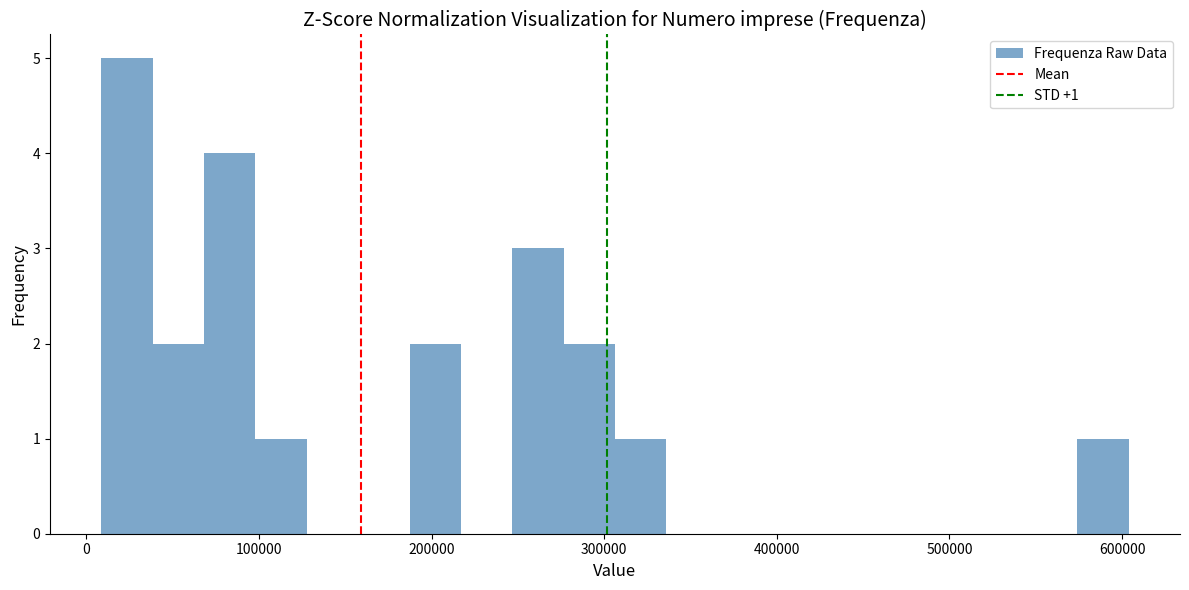

Read against the x-axis, roughly where is the centre of the tallest bar?

20000